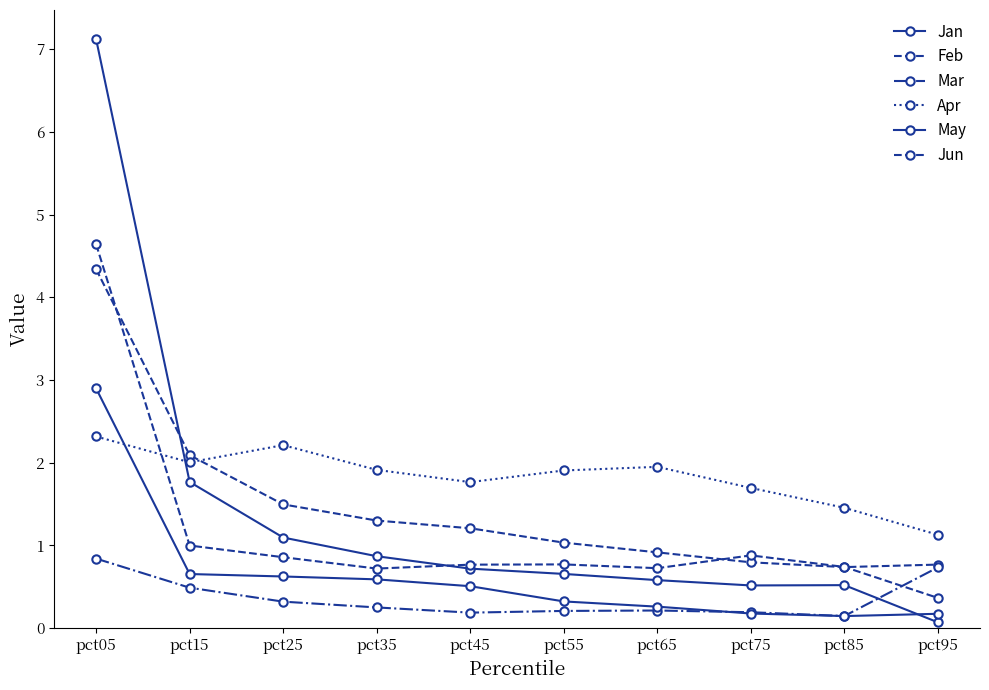

What is the value of the Mar point at the 6th from the left?

0.2